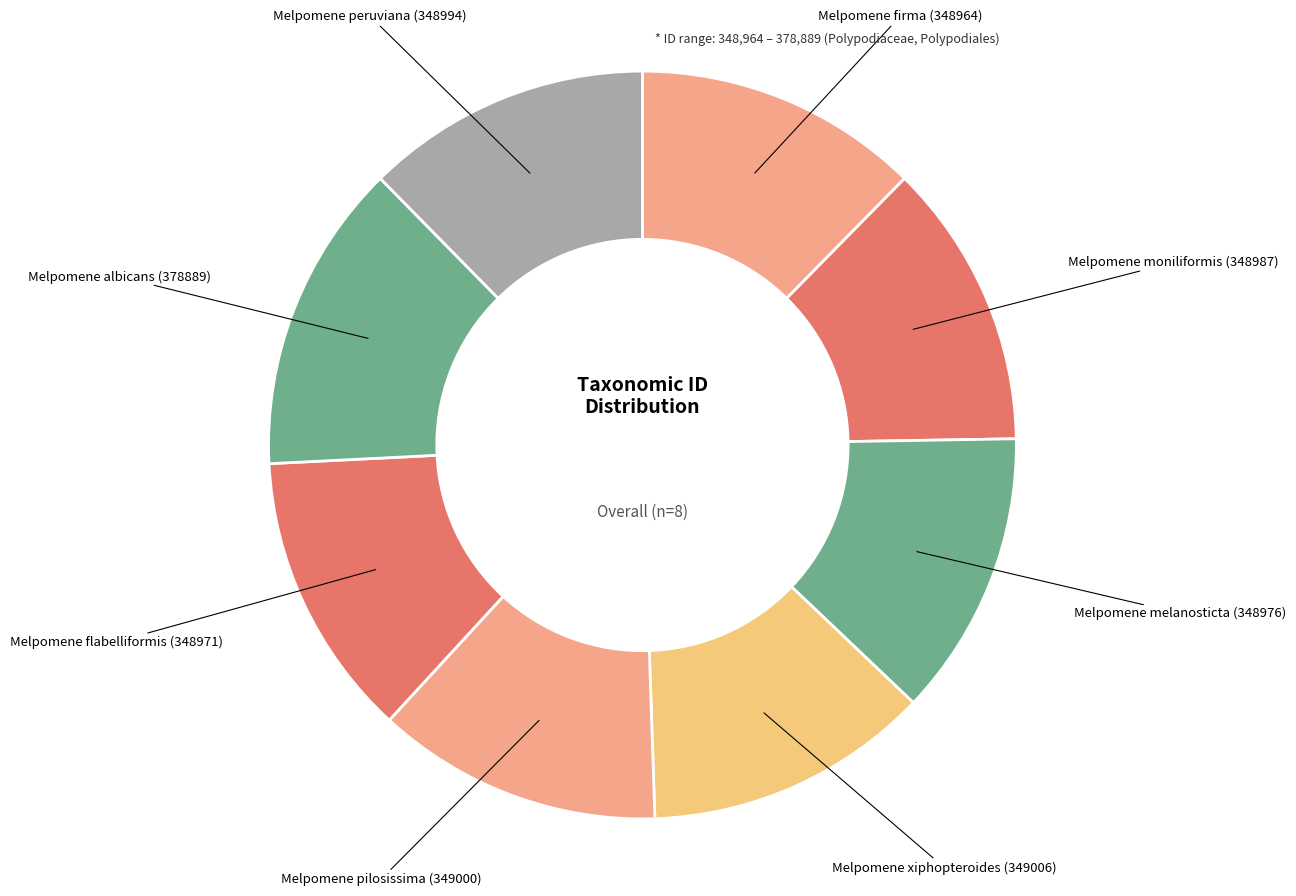

How many slices are in this pie chart?

8